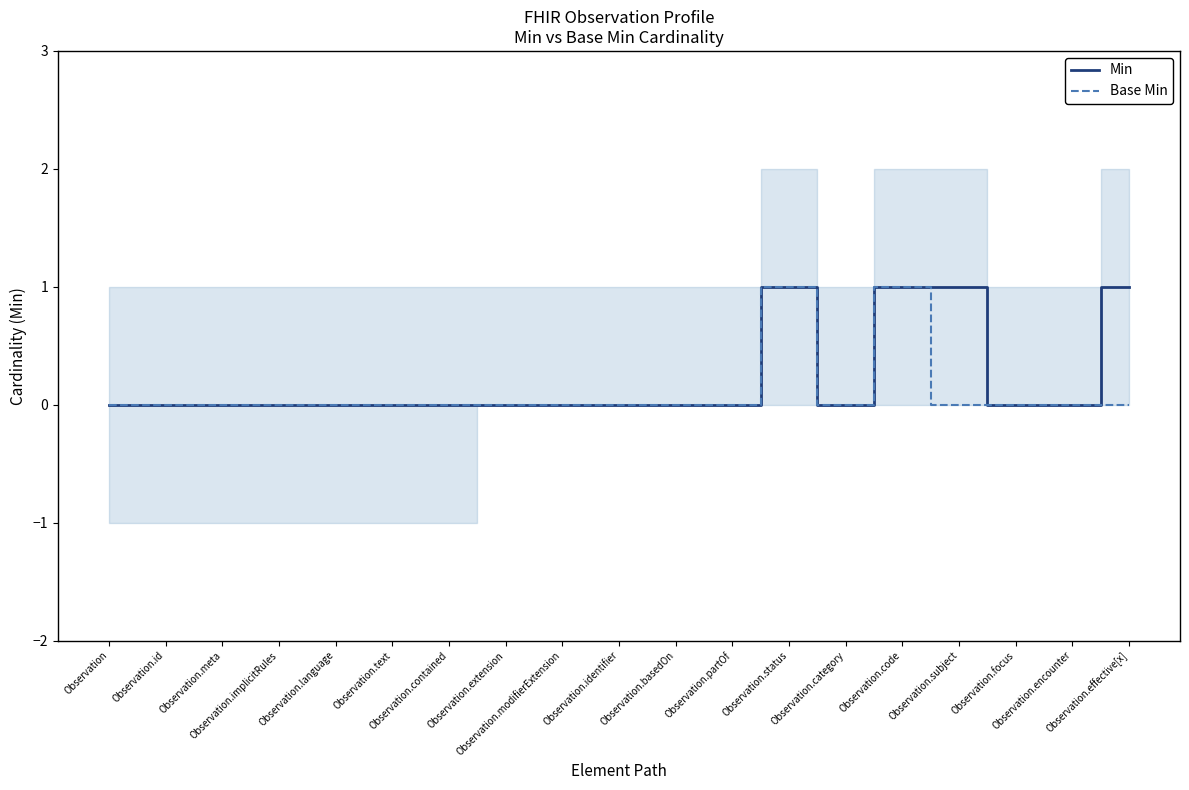

What is the maximum value shown in the chart?

1